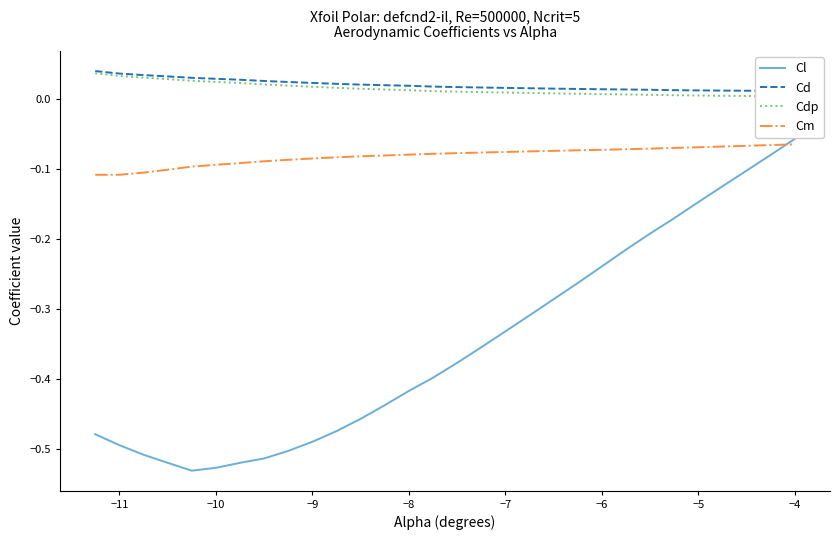

True or false: Cdp has more than 0 points higher than both neighbors.

False